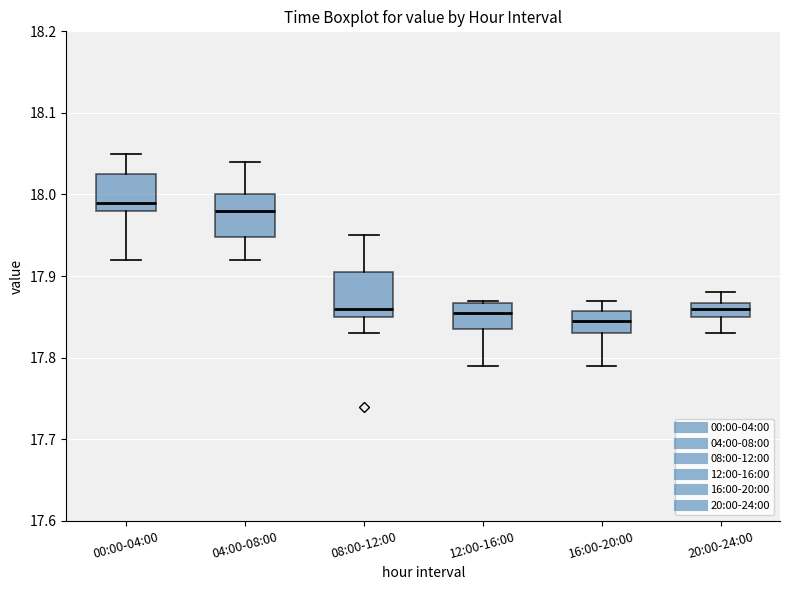

Reading left to right, read every box against the y-axis: the position of its median line, the range the box covers, and the ends of its whiskers. The values are not printed on the chart, so give them approximately, as read against the axis.

00:00-04:00: median 17.99, box 17.98 to 18.03, whiskers 17.92 to 18.05
04:00-08:00: median 17.98, box 17.95 to 18.00, whiskers 17.92 to 18.04
08:00-12:00: median 17.86, box 17.85 to 17.91, whiskers 17.83 to 17.95
12:00-16:00: median 17.86, box 17.84 to 17.87, whiskers 17.79 to 17.87
16:00-20:00: median 17.85, box 17.83 to 17.86, whiskers 17.79 to 17.87
20:00-24:00: median 17.86, box 17.85 to 17.87, whiskers 17.83 to 17.88